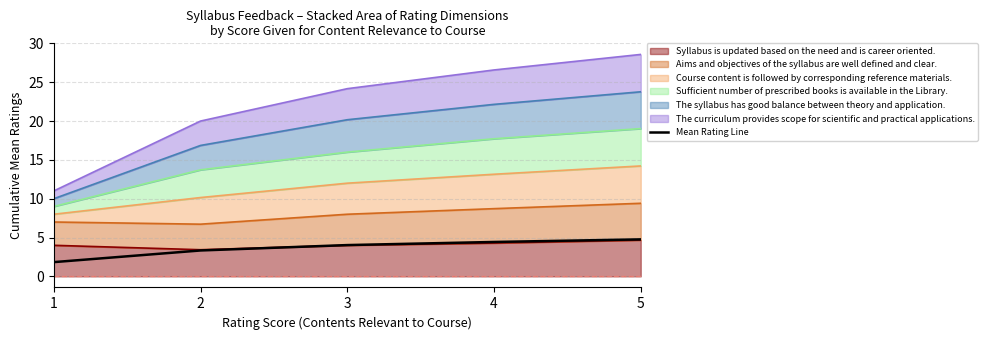

Reading left to right, list all the values displayed in this chart.

1=1.8	2=3.3	3=4.0	4=4.4	5=4.8